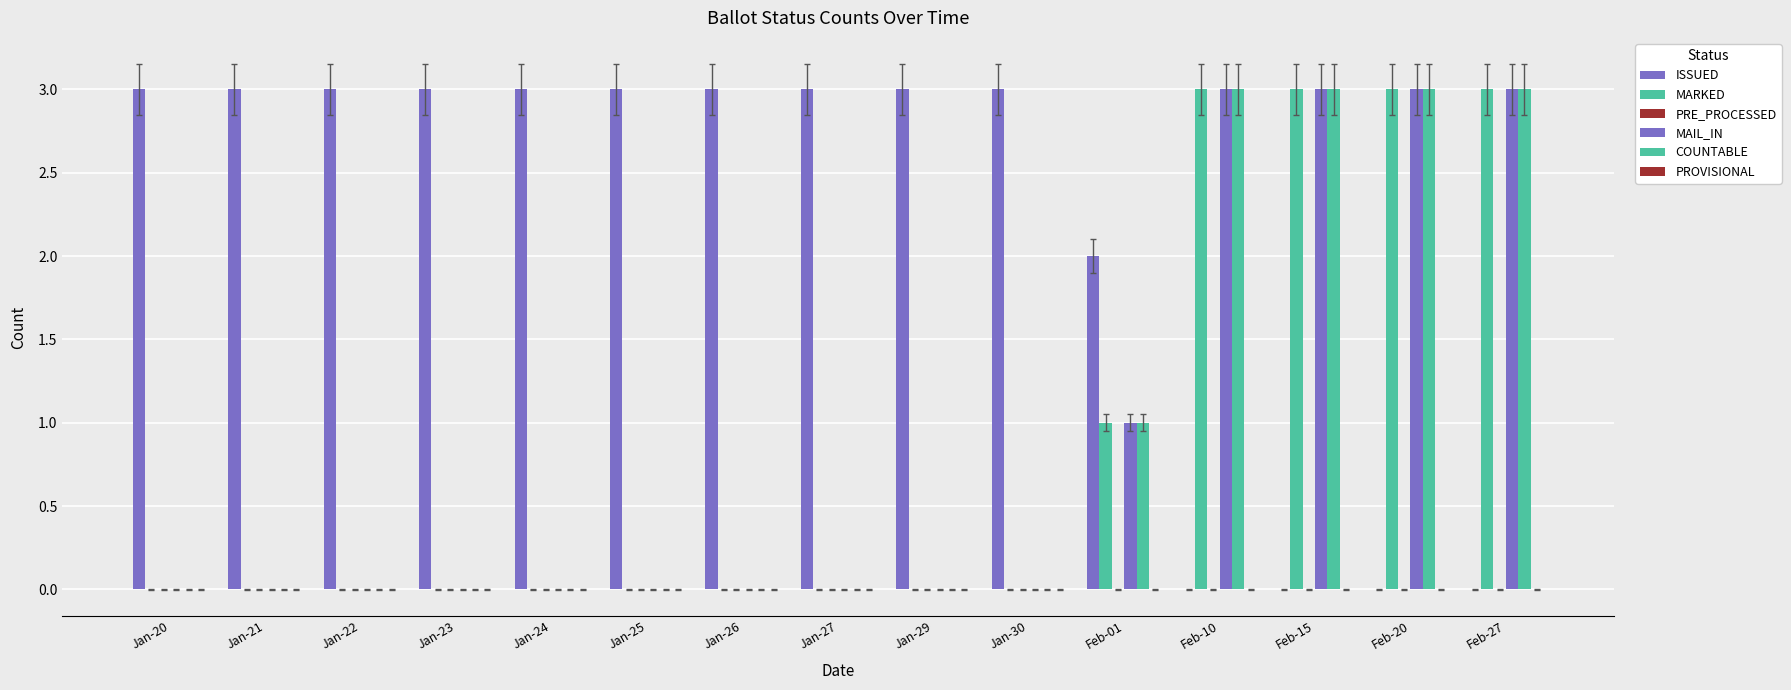

What is the sum of all MAIL_IN values?

13